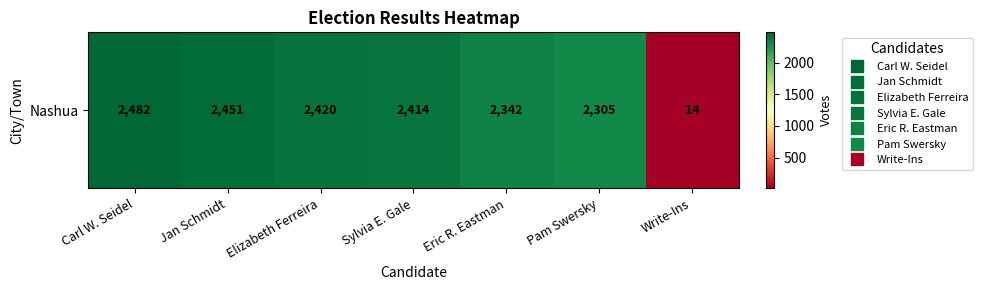

Between Carl W. Seidel and Sylvia E. Gale, which is larger?

Carl W. Seidel